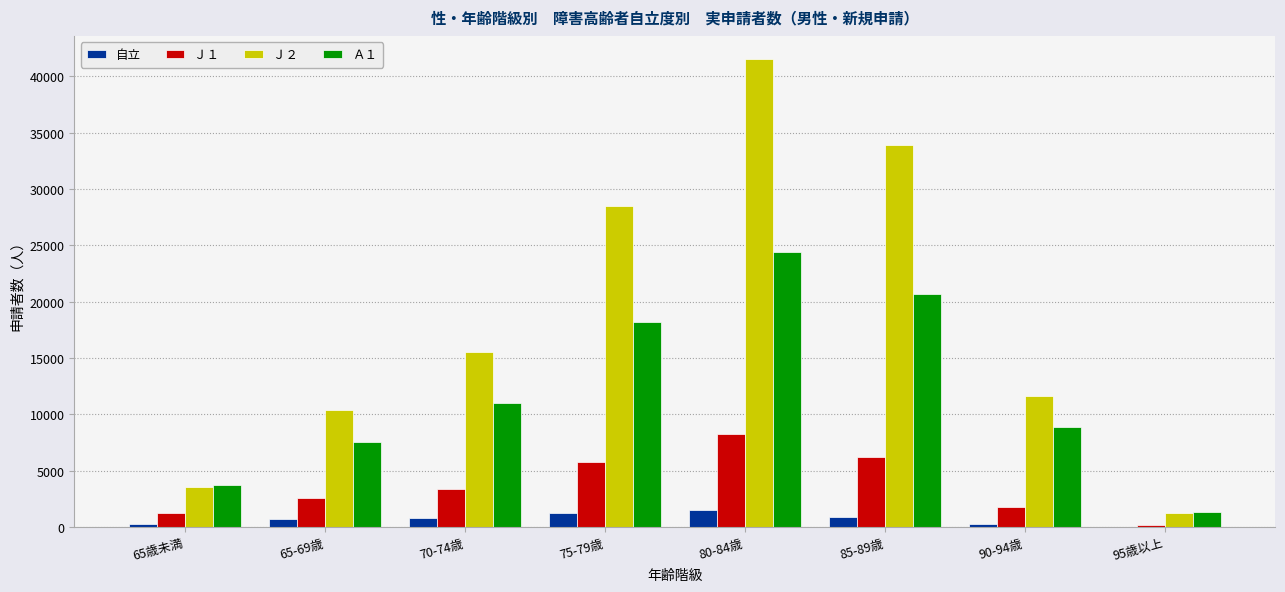

Which series changed the most between 75-79歳 and 80-84歳?

Ｊ２